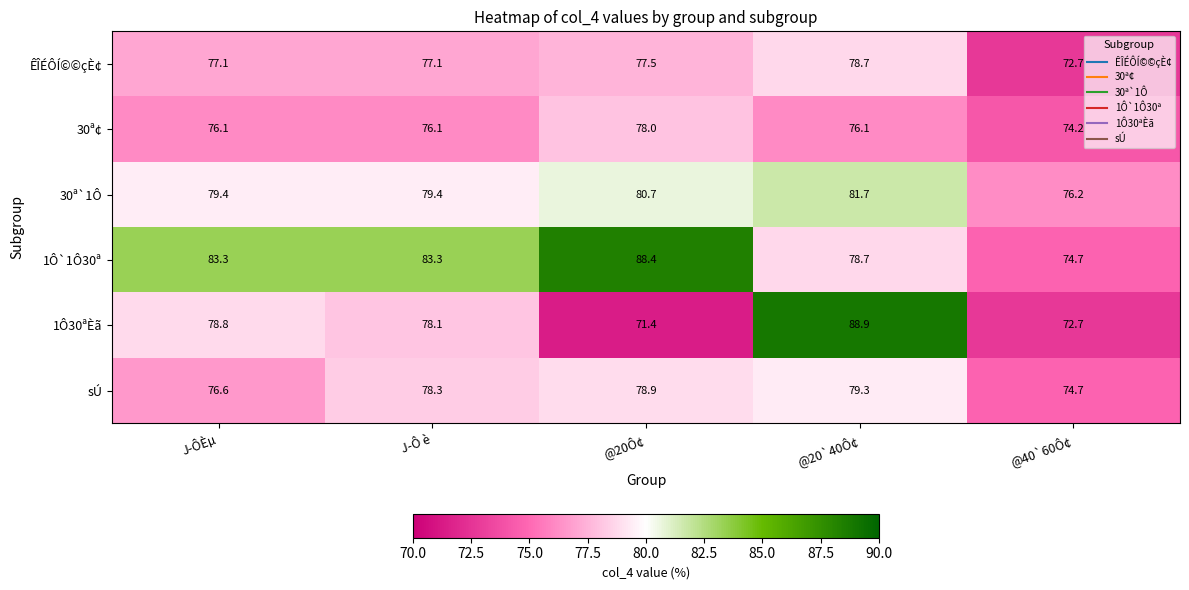

Rank the series at @20Ô¢ from lowest to highest value.

1Ô30ªÈã, ÊÎÉÔÍ©©çÈ¢, 30ª¢, sÚ, 30ª`1Ô, 1Ô`1Ô30ª